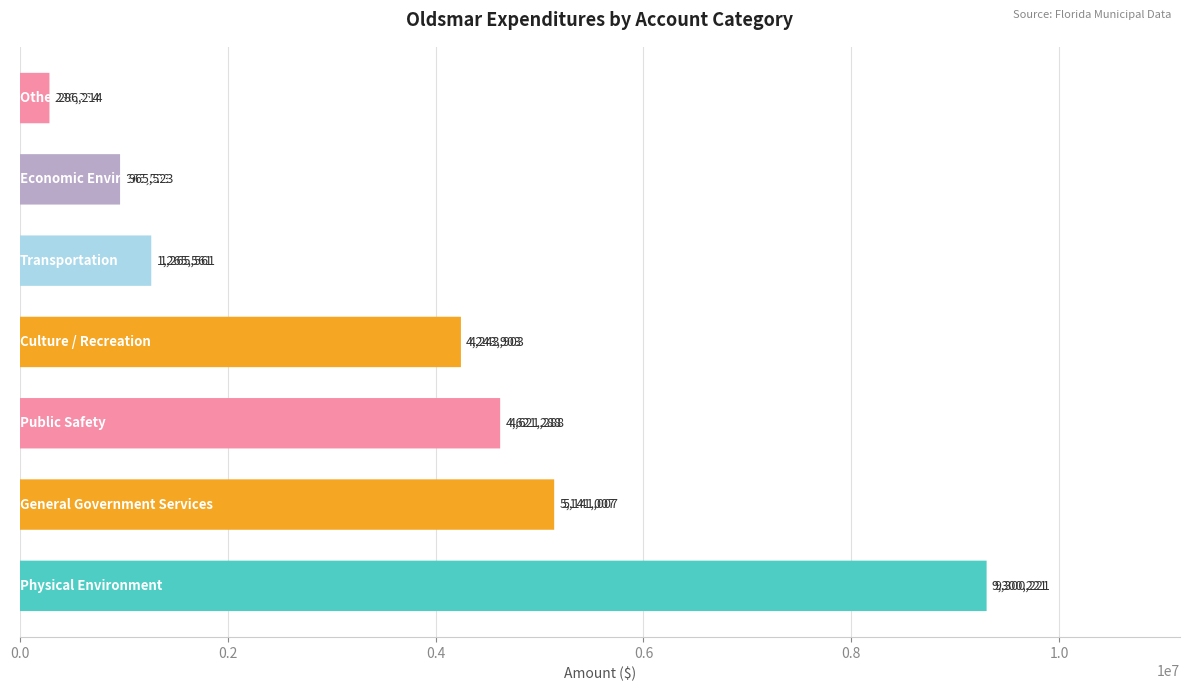

What is the difference between the maximum and minimum values?

9014007